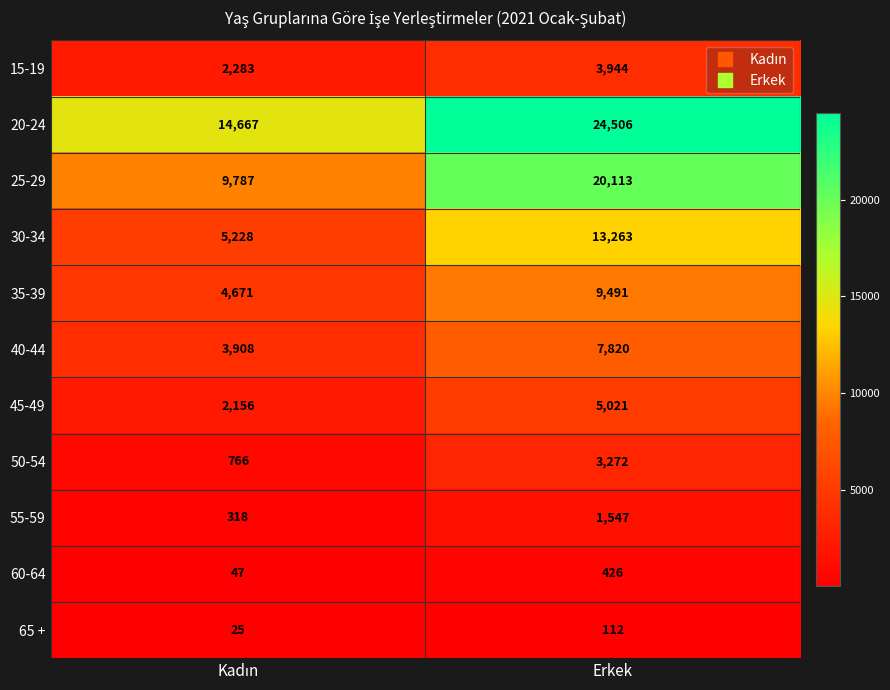

Count the number of categories in the chart.

2